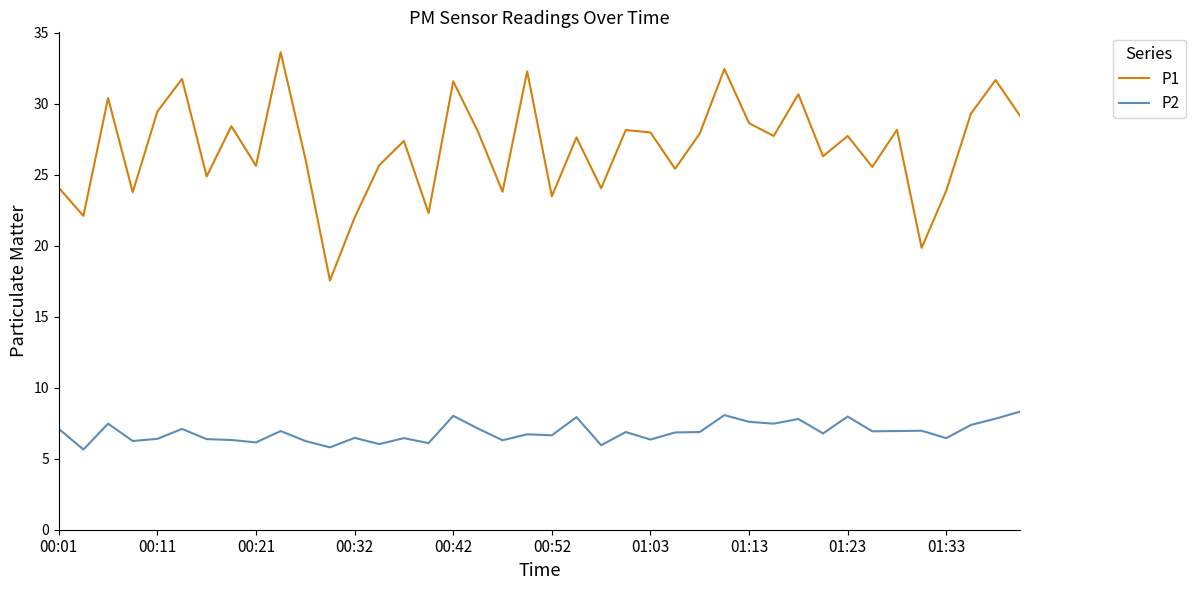

Which series has the widest spread of values?

P1